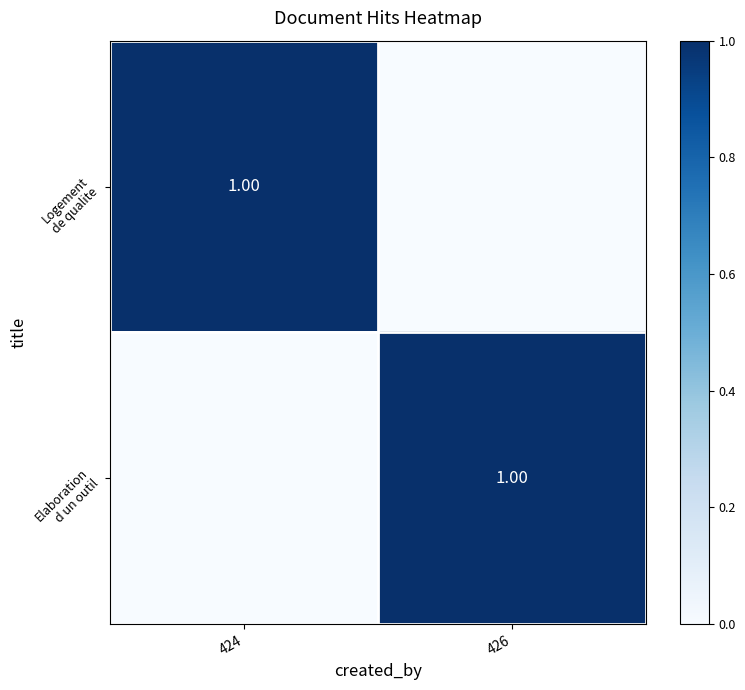

What is the difference between the Logement de qualite values at 426 and 424?

1